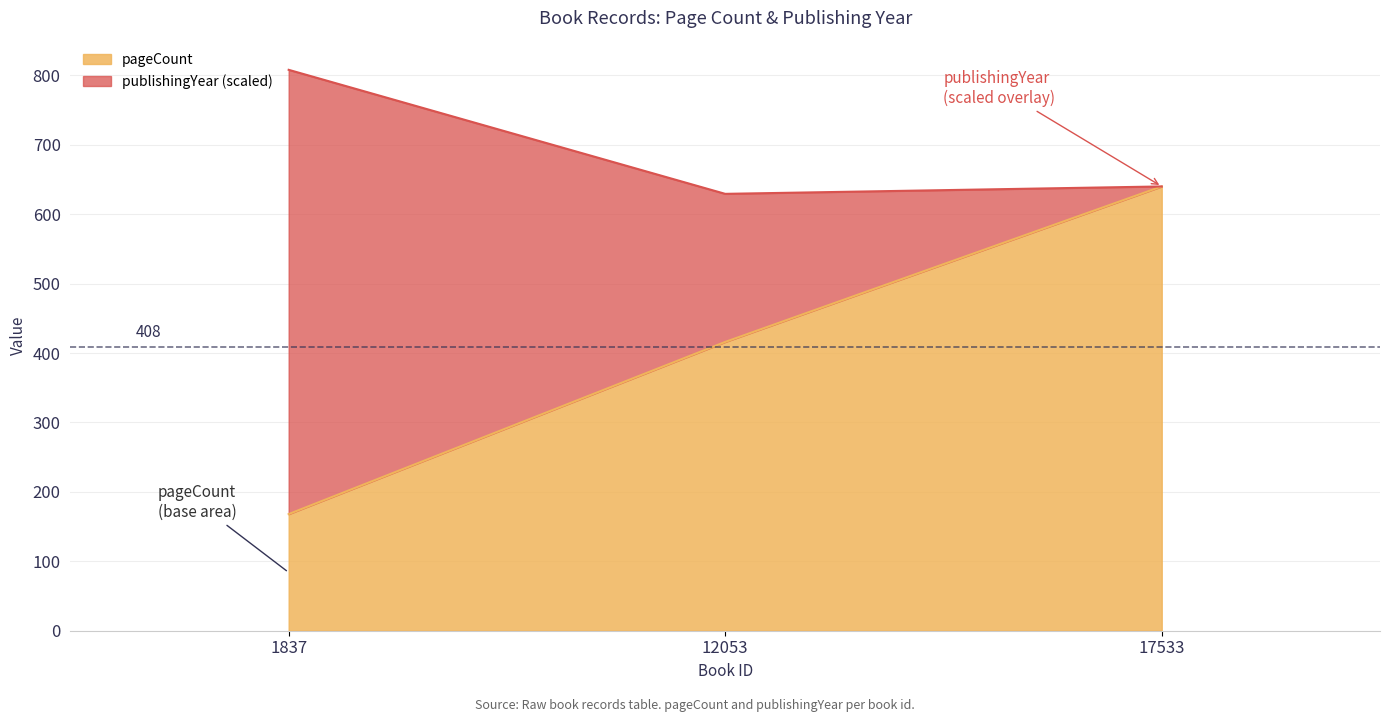

Reading right to left, transcribe all the data shown in this chart.

640	416	168